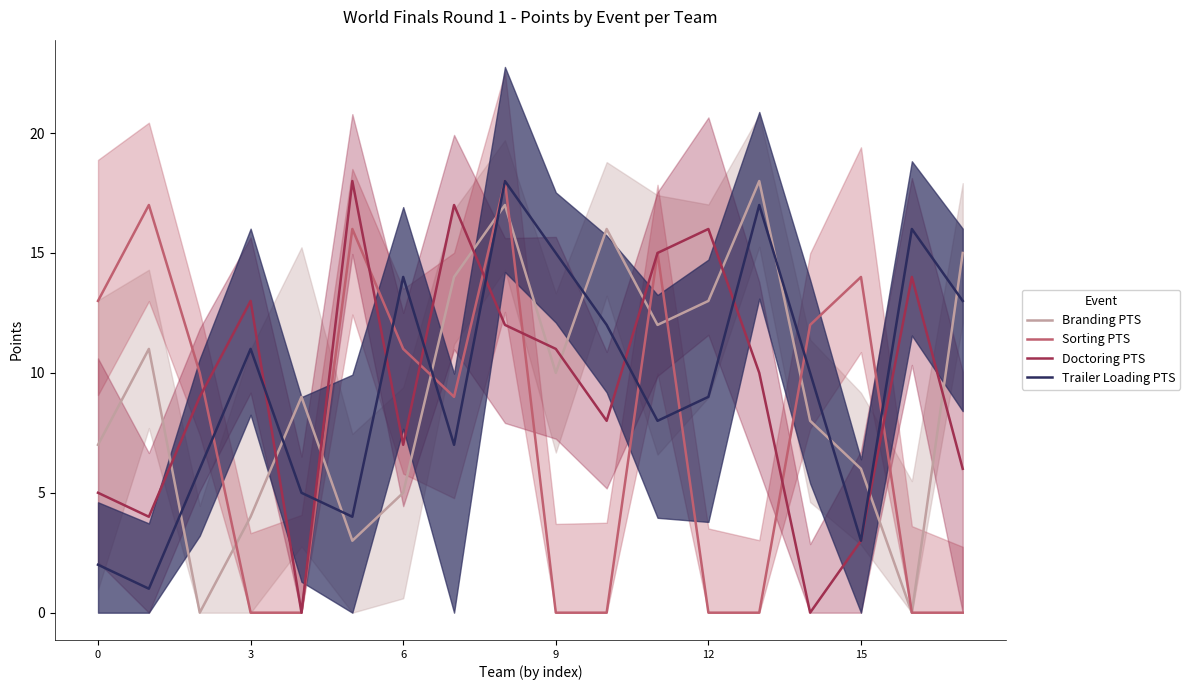

True or false: Branding PTS has more than 1 points higher than both neighbors.

True